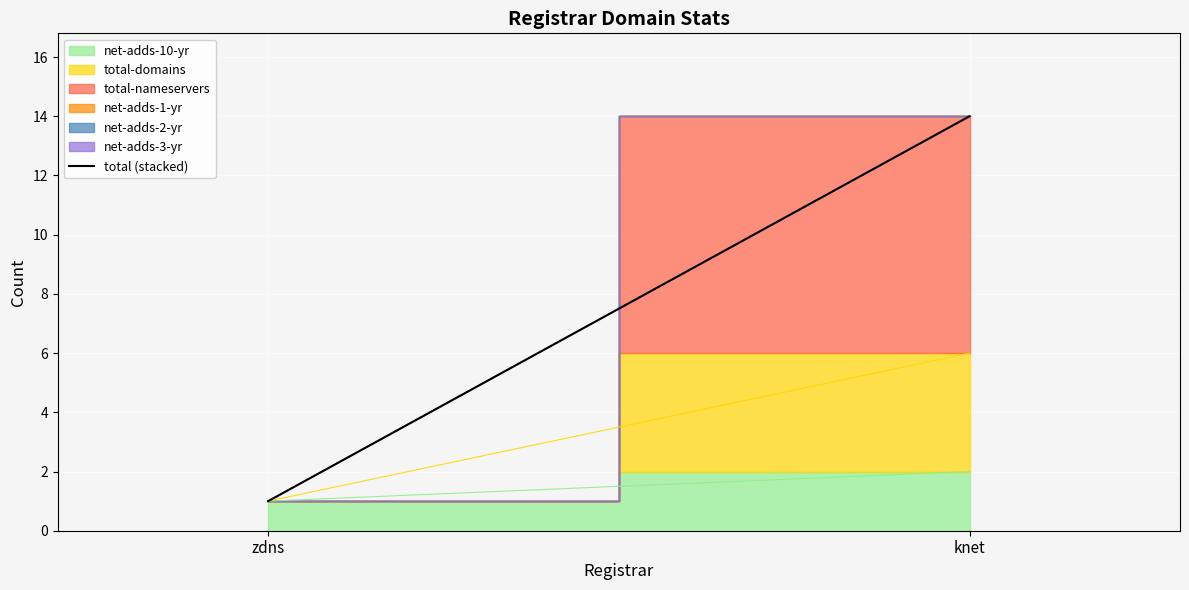

What is the difference between the values at zdns and knet?

13